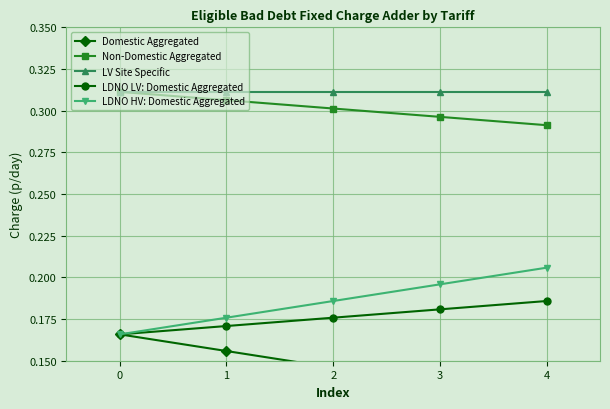

Is it true that LDNO HV: Domestic Aggregated equals 0.3 at 1?

False